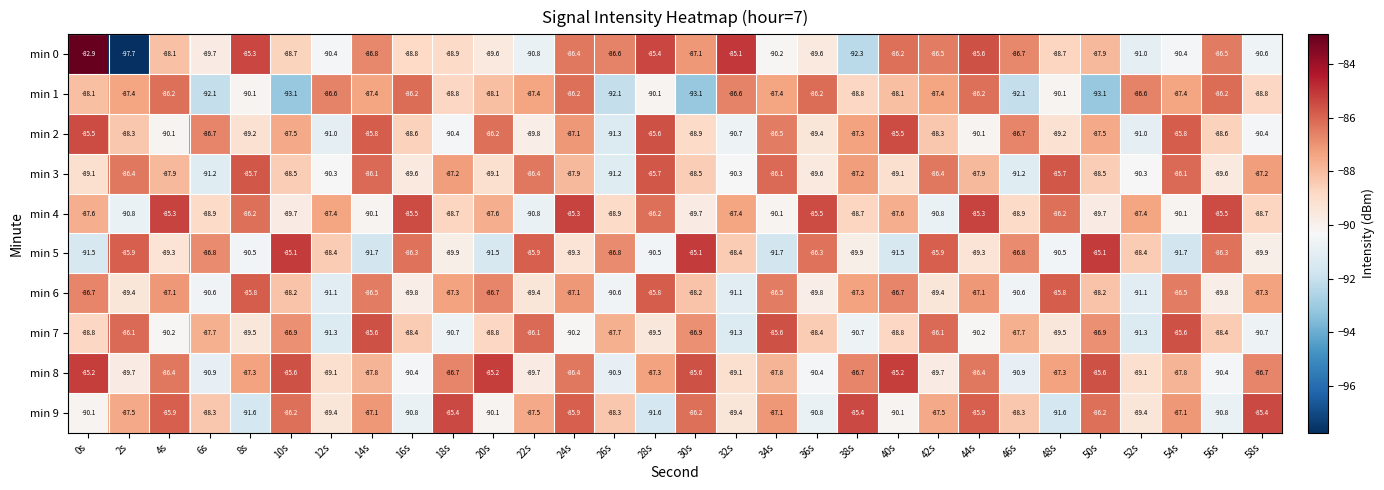

How many values in the min 9 series are below -87?

21